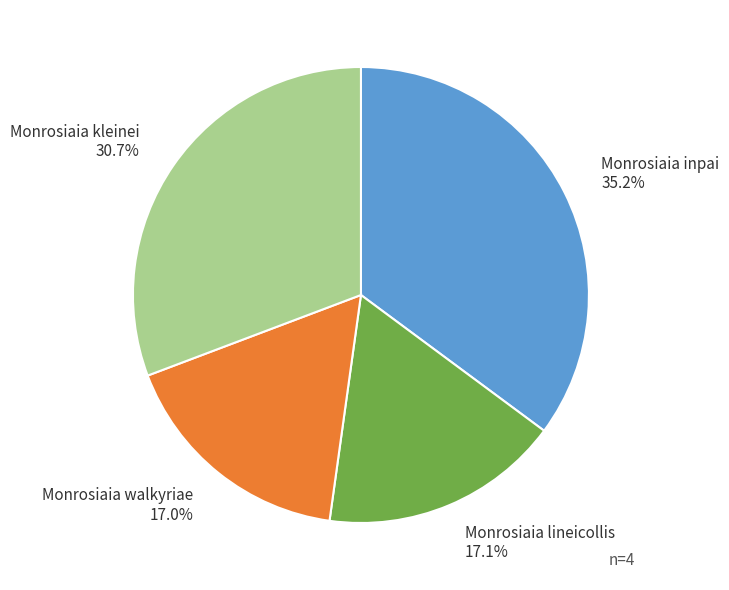

To the nearest percent, what is the difference between the largest and smallest slice percentages?

18%